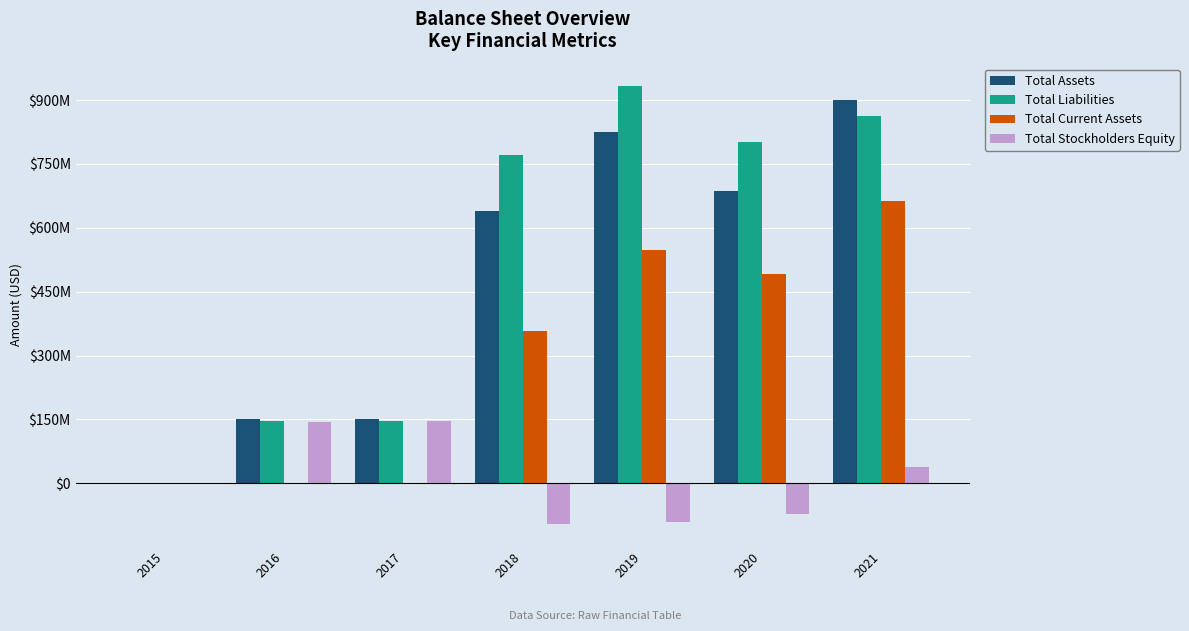

What are all the series names shown in the legend?

Total Assets, Total Liabilities, Total Current Assets, Total Stockholders Equity